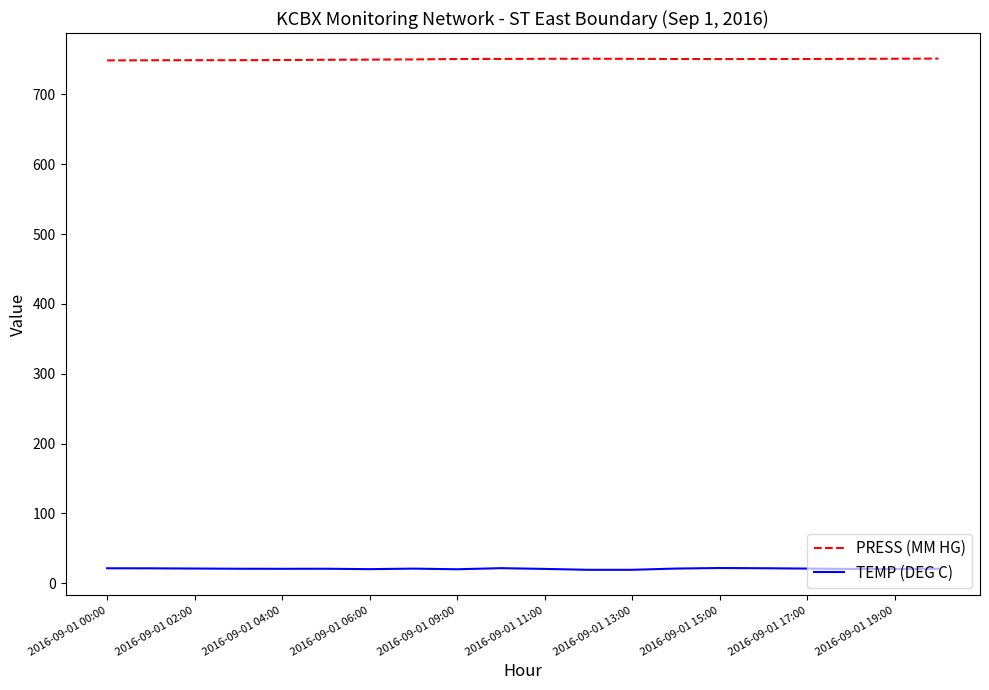

True or false: PRESS (MM HG) and TEMP (DEG C) cross at least once.

False